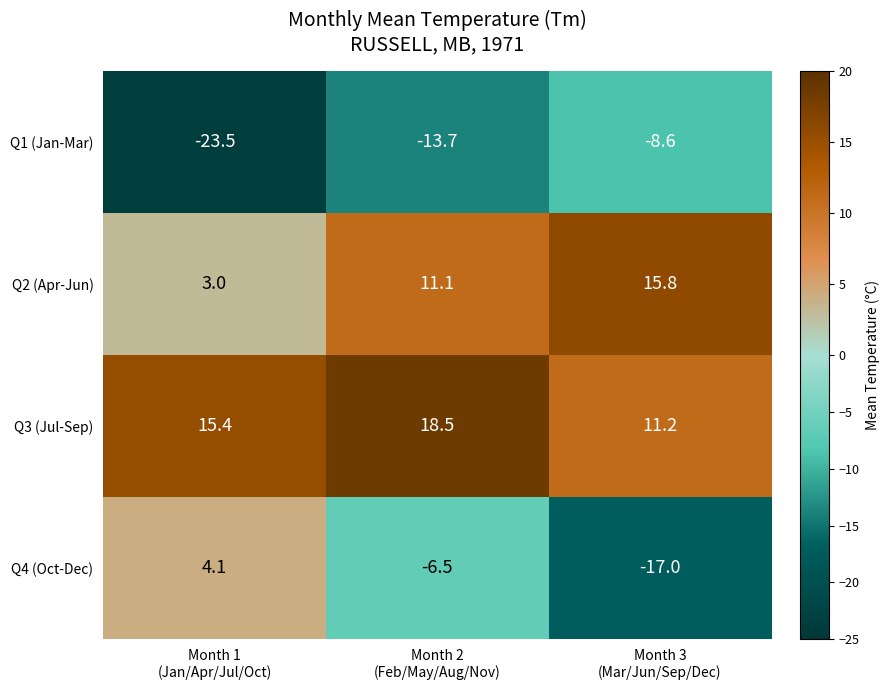

List the series in order of their peak value, lowest first.

Q1 (Jan-Mar), Q4 (Oct-Dec), Q2 (Apr-Jun), Q3 (Jul-Sep)